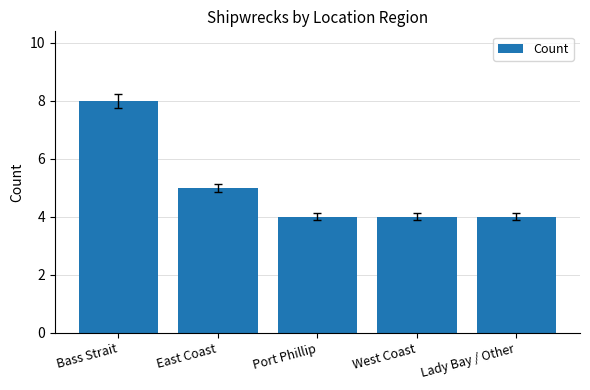

What position from the left is East Coast?

2